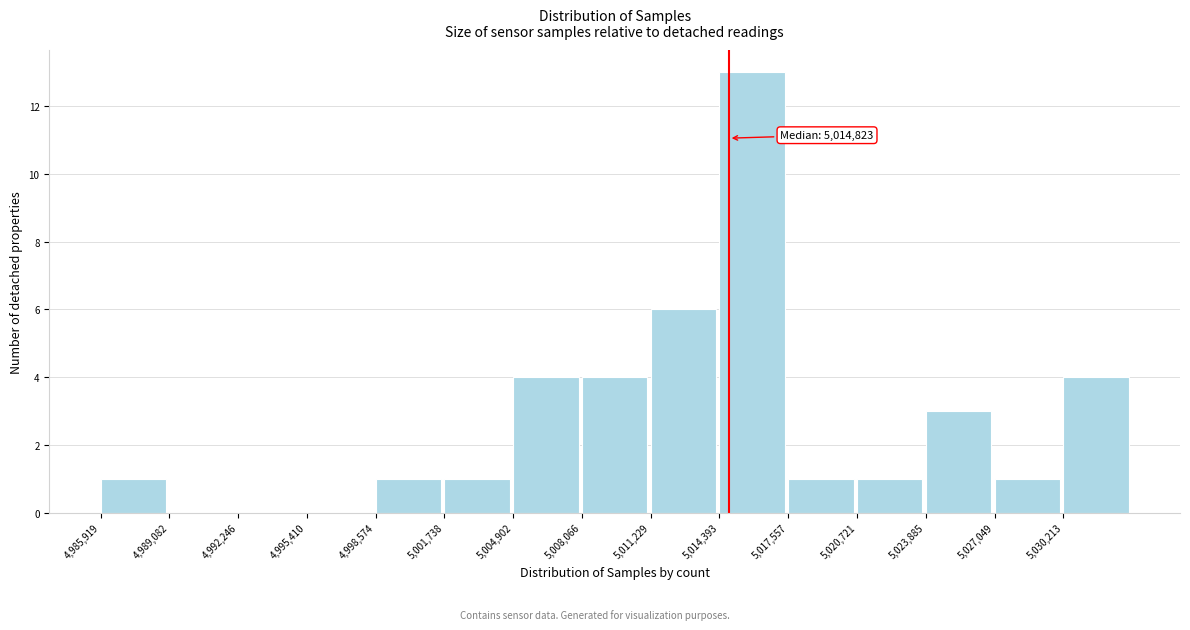

Over which range of the x-axis is the bar tallest?

5014500 to 5017500